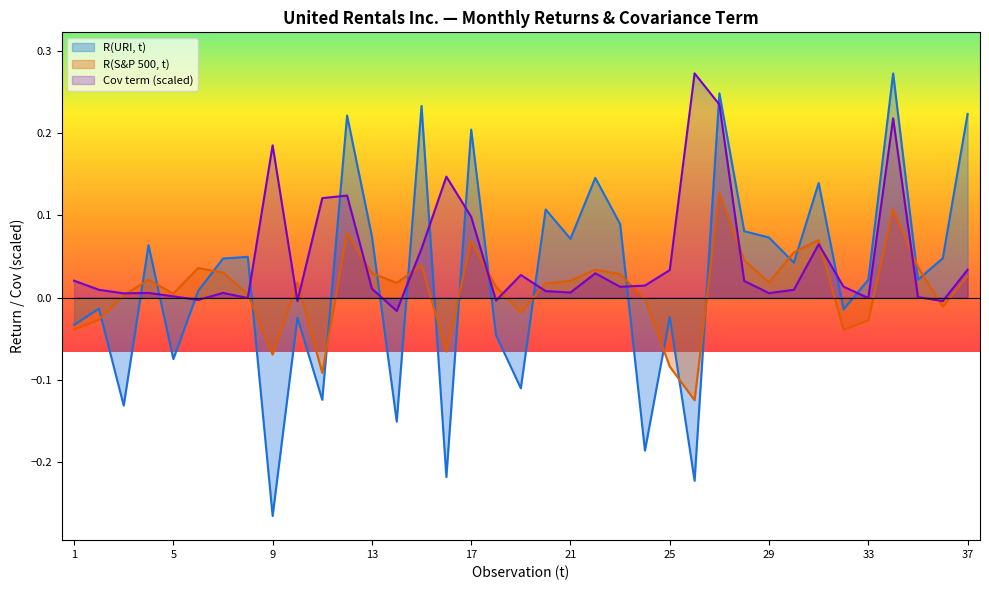

Count the number of data series in this chart.

3